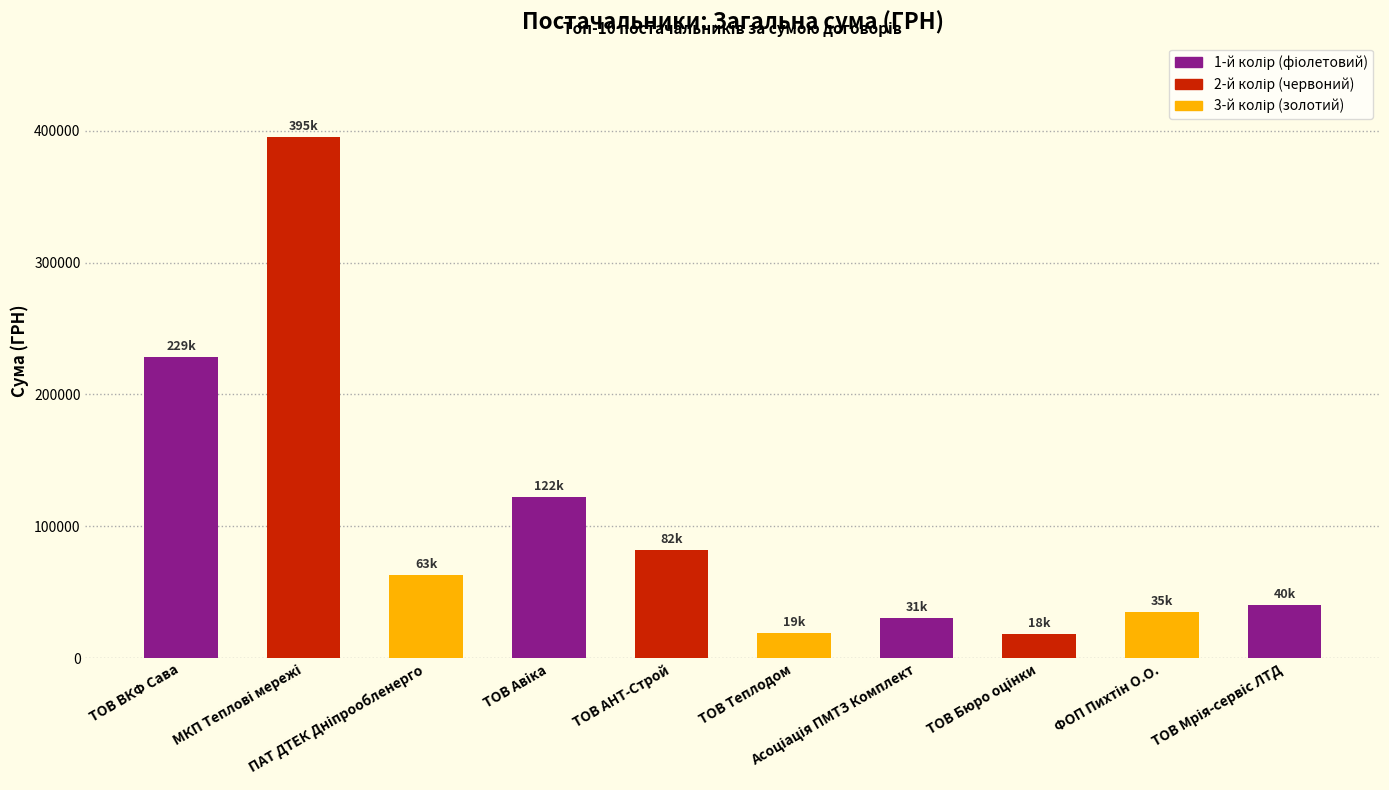

How many data points are less than 62757?

5